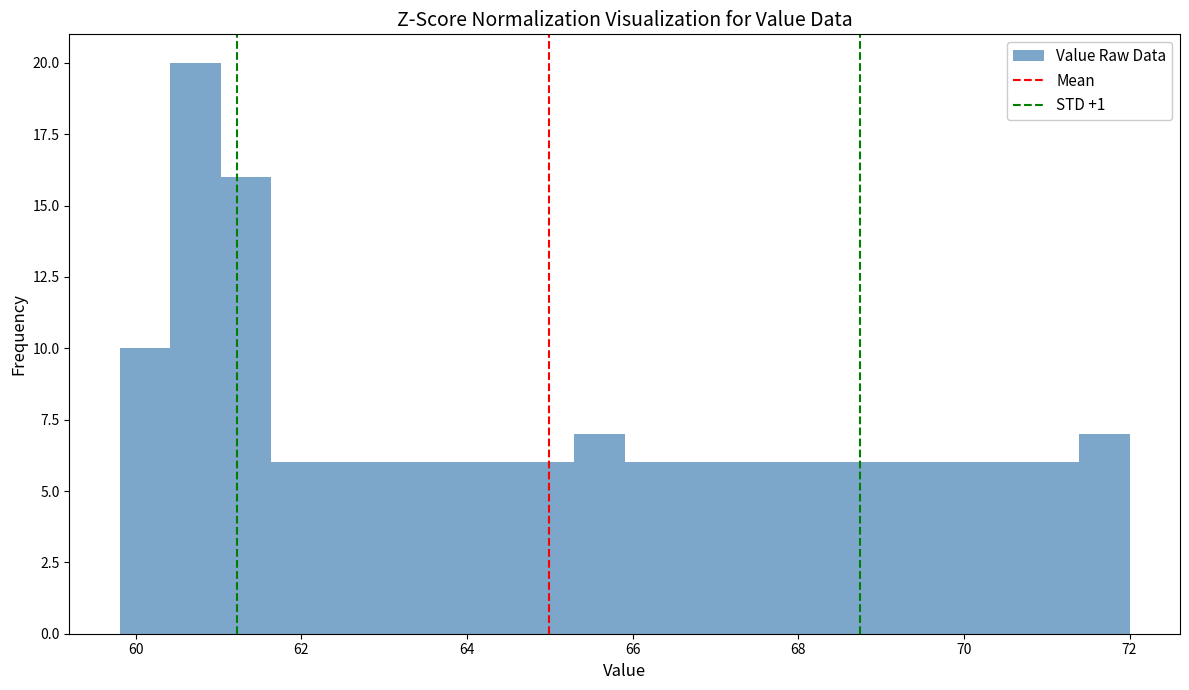

Read against the x-axis, roughly where is the centre of the tallest bar?

60.8